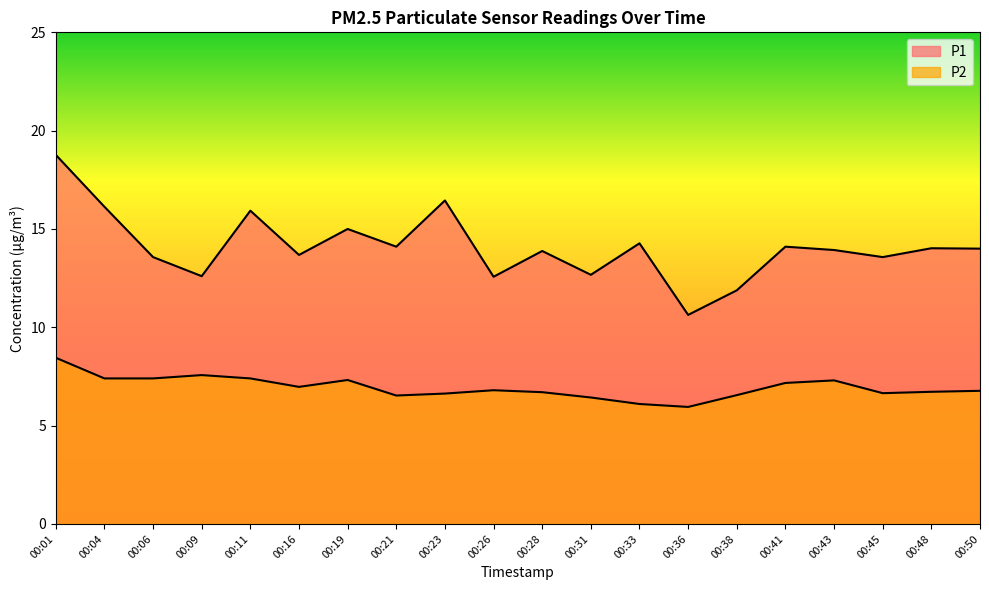

Does the chart display data point markers on the line(s)?

No